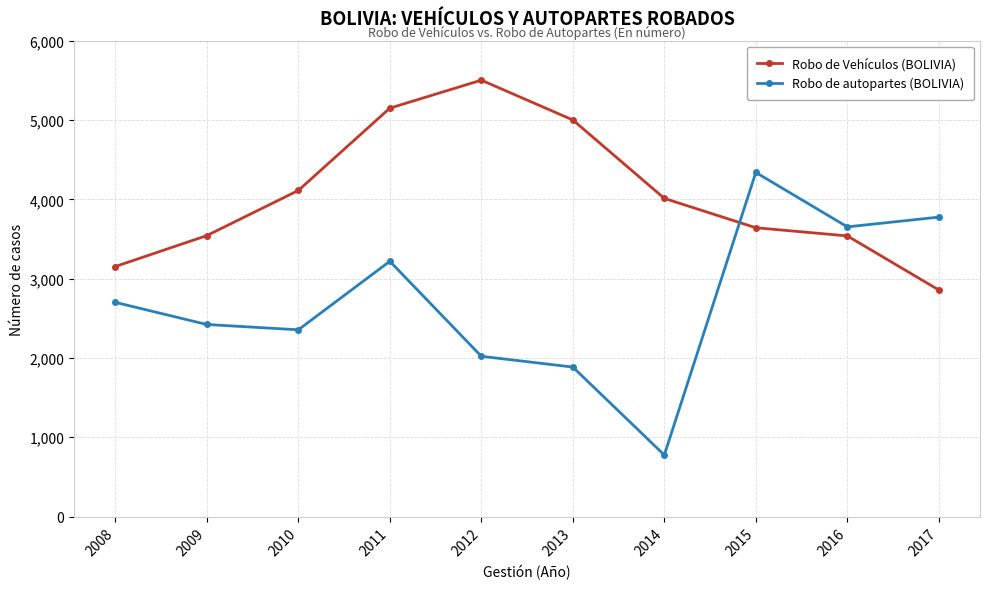

Where is Robo de autopartes (BOLIVIA) nearest to the value 2557?

2009